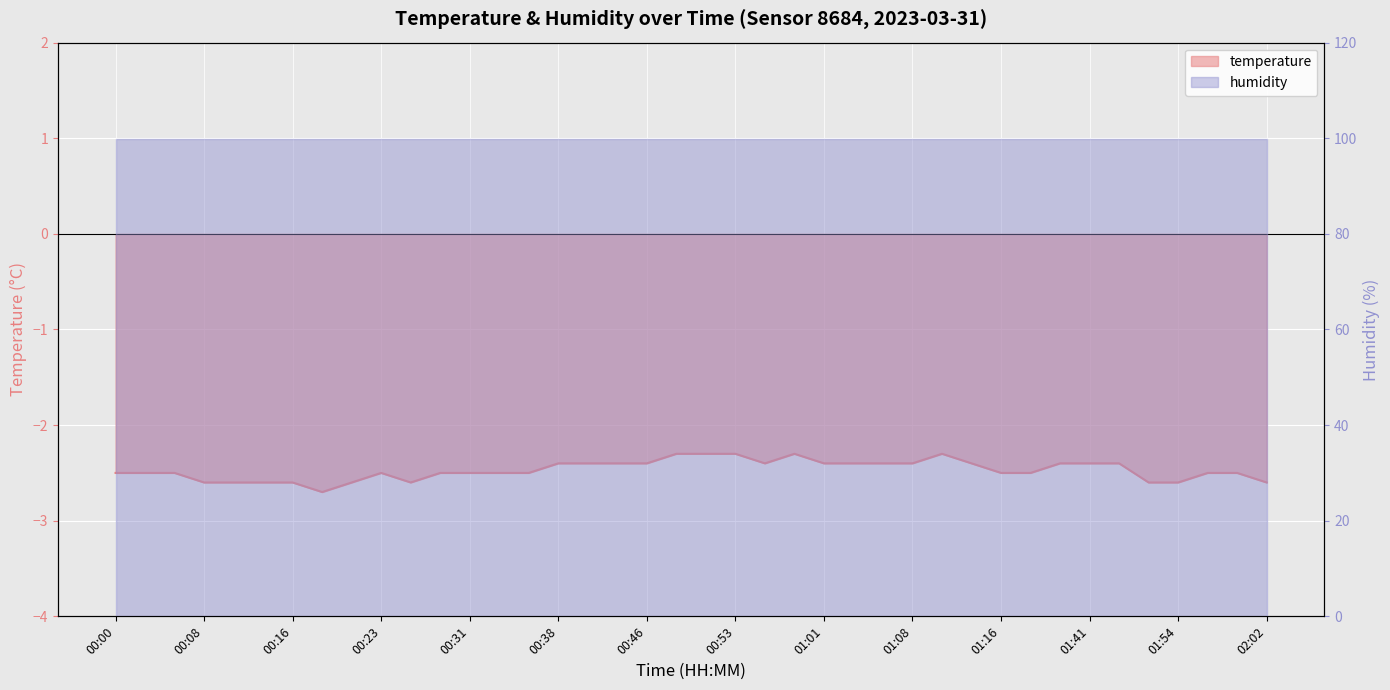

How many lines are shown in the chart?

1